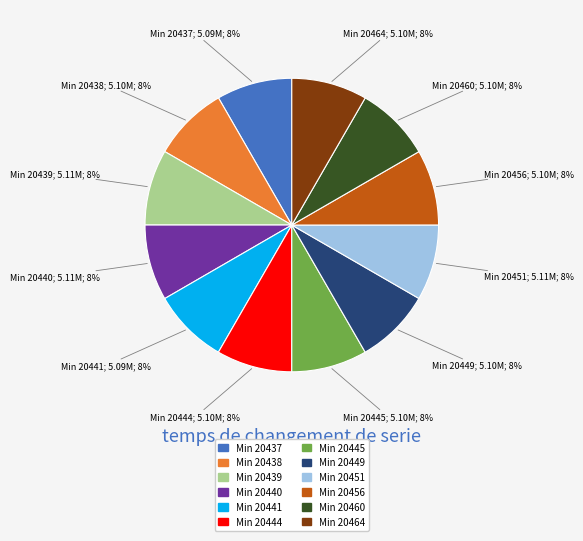

True or false: Min 20451 accounts for 1% of the total.

False